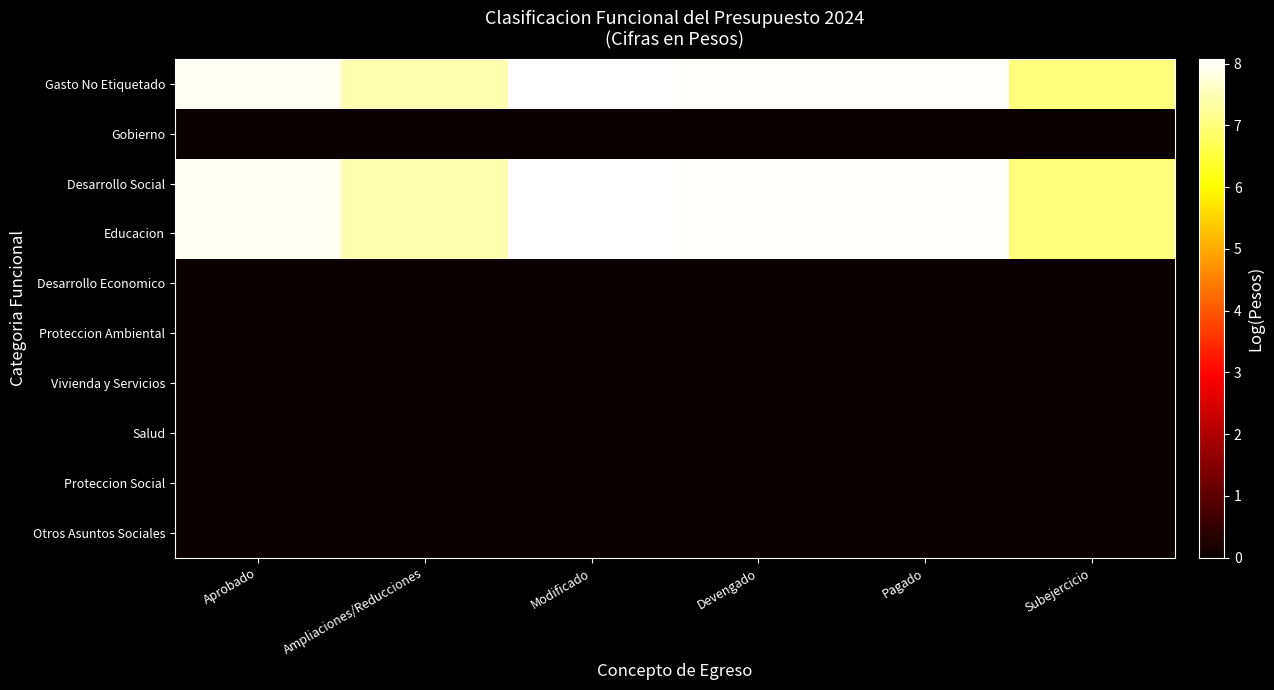

What is the greatest value displayed?

8.1